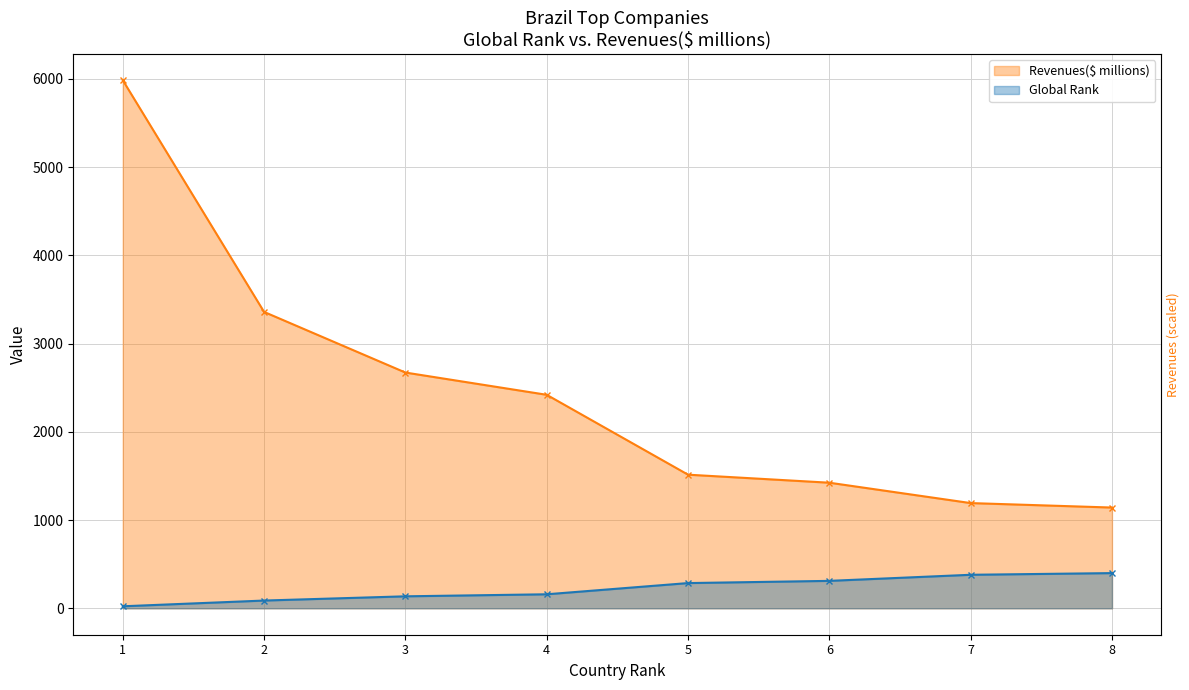

True or false: Revenues($ millions) and Global Rank cross at least once.

False